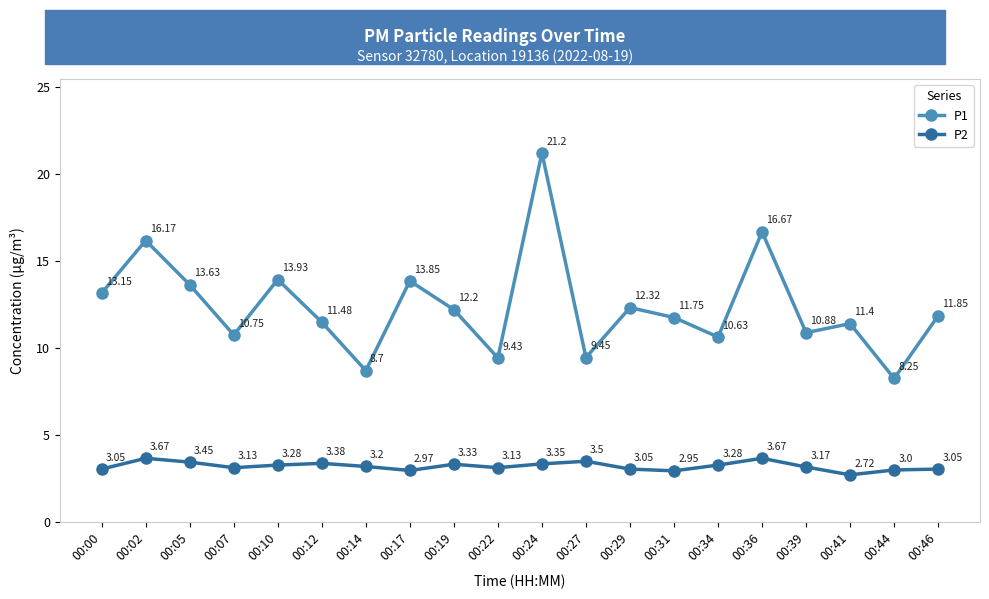

What is the sum of all P1 values?

247.7